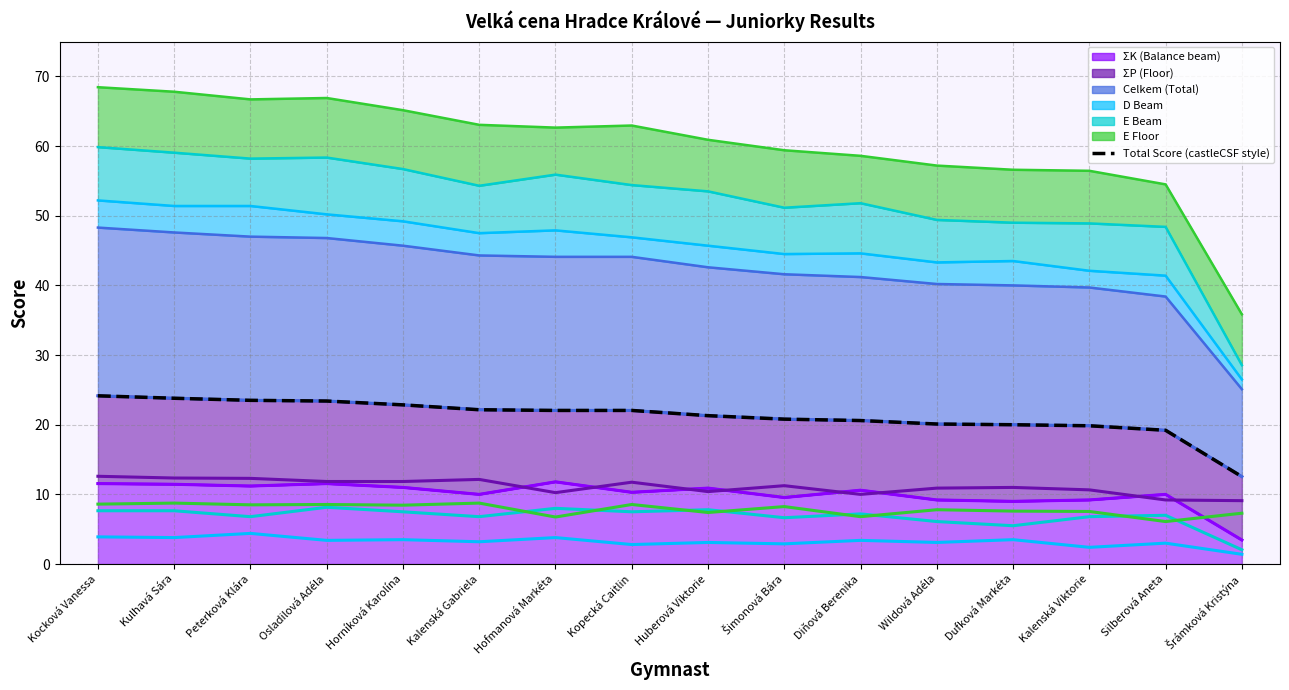

The chart shows a value of 20.6 at Diňová Berenika. True or false?

True